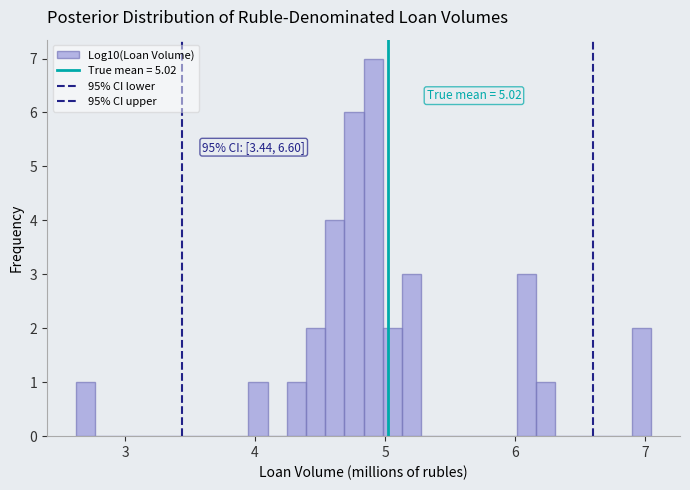

Around what value on the x-axis is the tallest bar? Give the approximate position of its centre, as read against the axis.

4.9